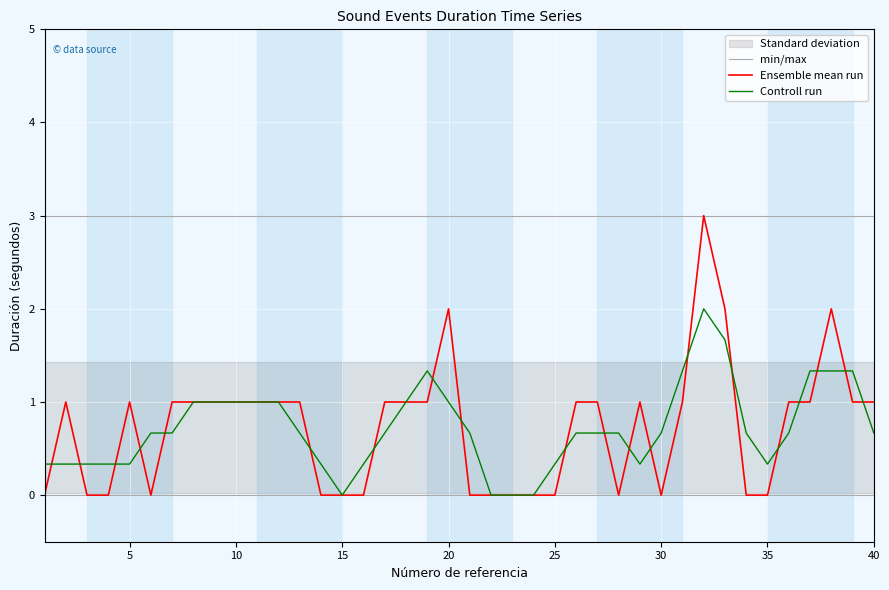

True or false: min/max has a value of 0.0 at 15.

True